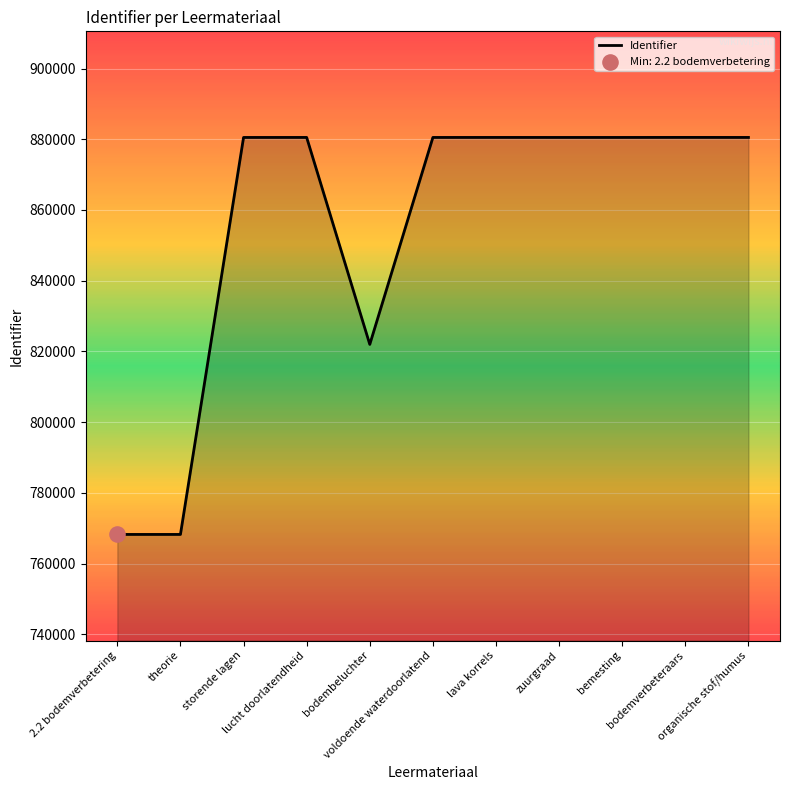

What is the greatest value displayed?

880532